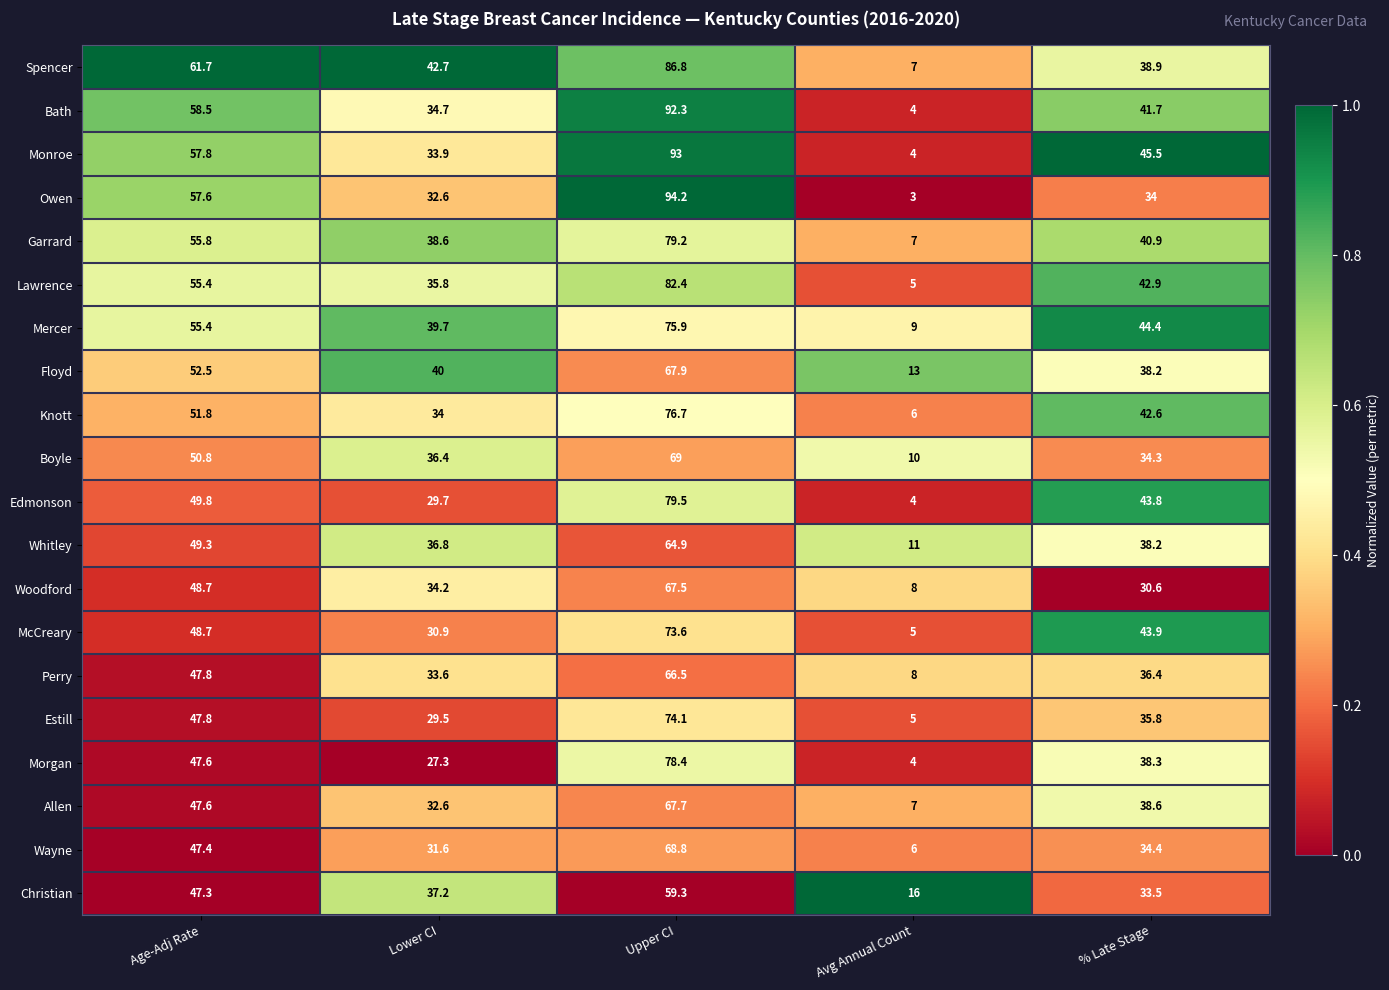

List the labels in order of Whitley value, smallest first.

Avg Annual Count, Lower CI, % Late Stage, Age-Adj Rate, Upper CI